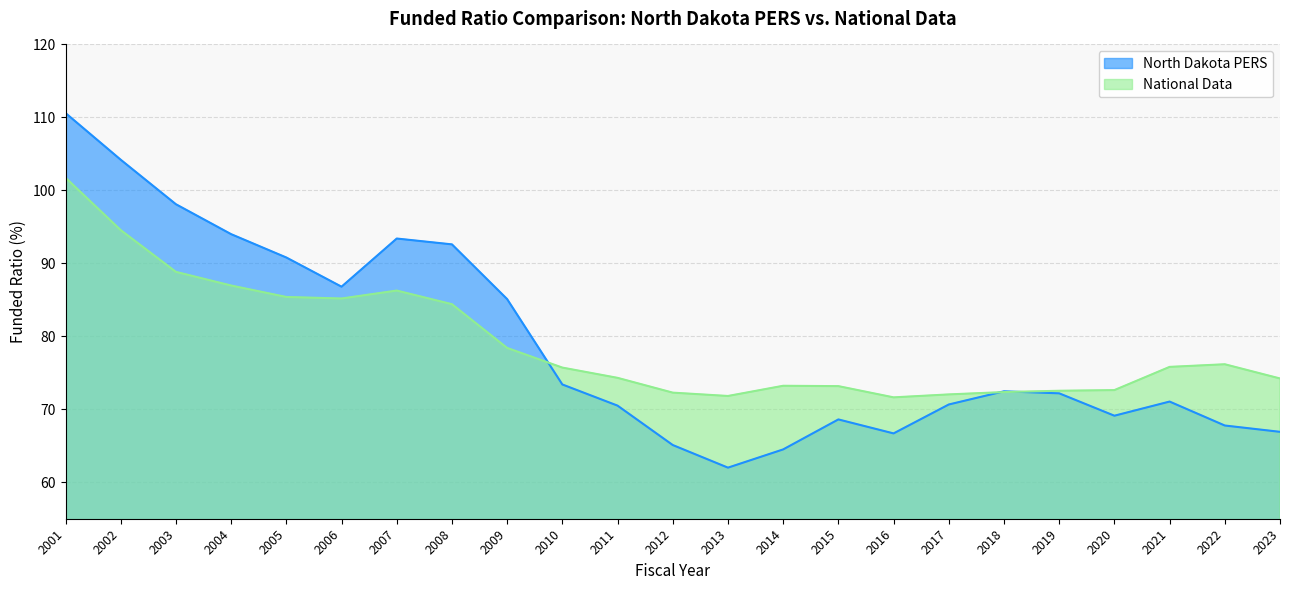

Which has a higher value, 2002 or 2020?

2002